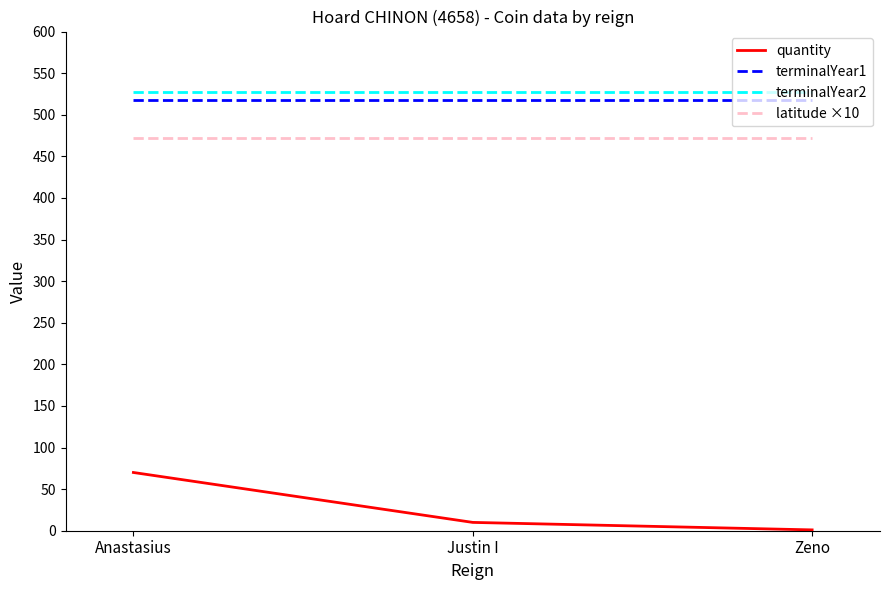

Between Anastasius and Justin I, which series saw the biggest shift?

quantity